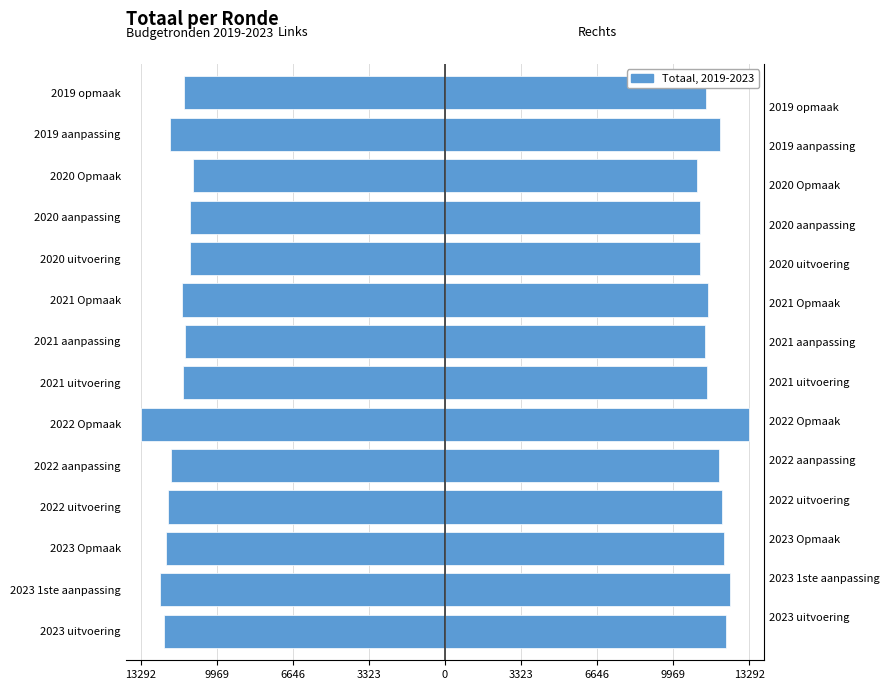

What is the difference between the maximum and minimum values in the Totaal series?

2266